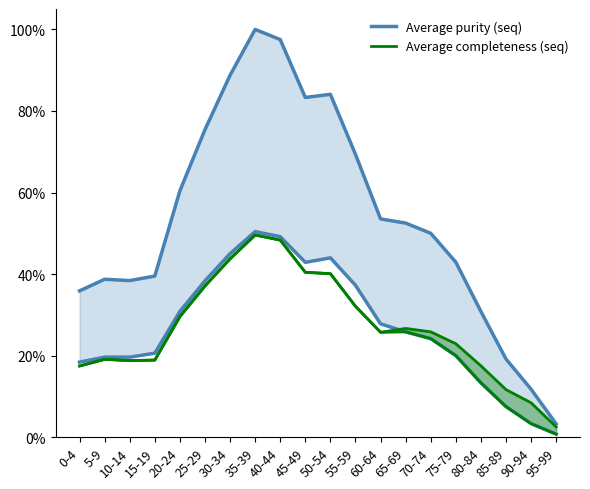

Which series changed the most between 70-74 and 80-84?

Average purity (seq)